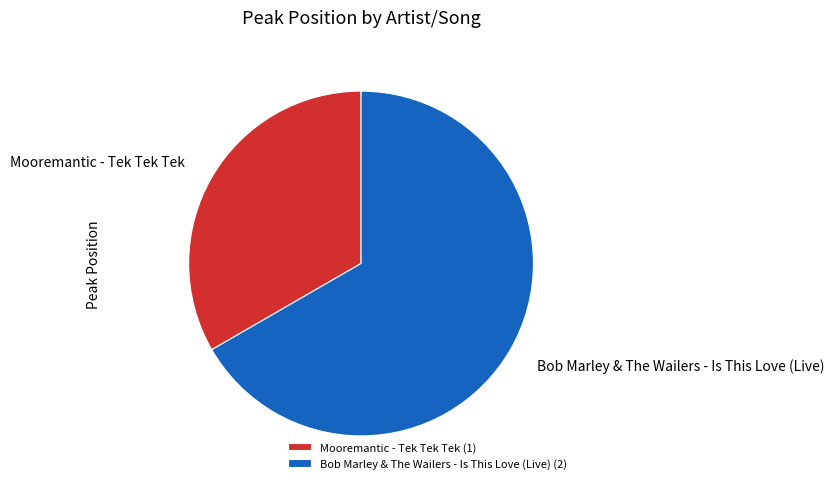

Combined, do Bob Marley & The Wailers - Is This Love (Live) (2) and Mooremantic - Tek Tek Tek (1) account for over 50%?

Yes